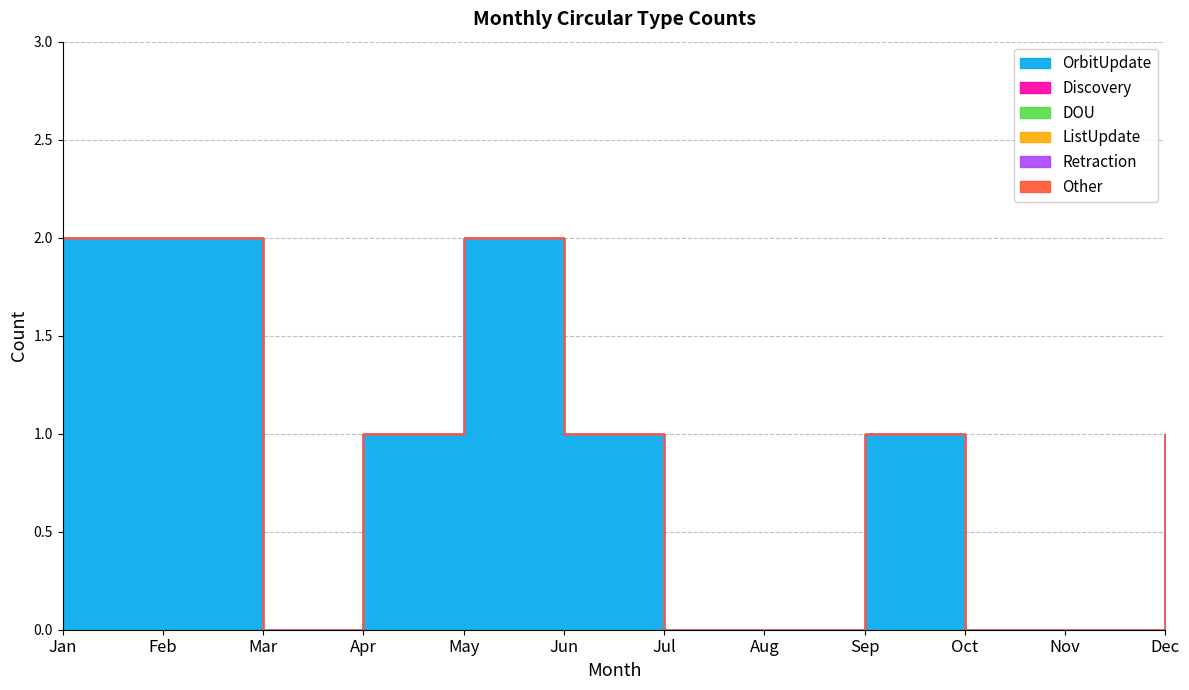

At how many categories does at least one series exceed 1?

3